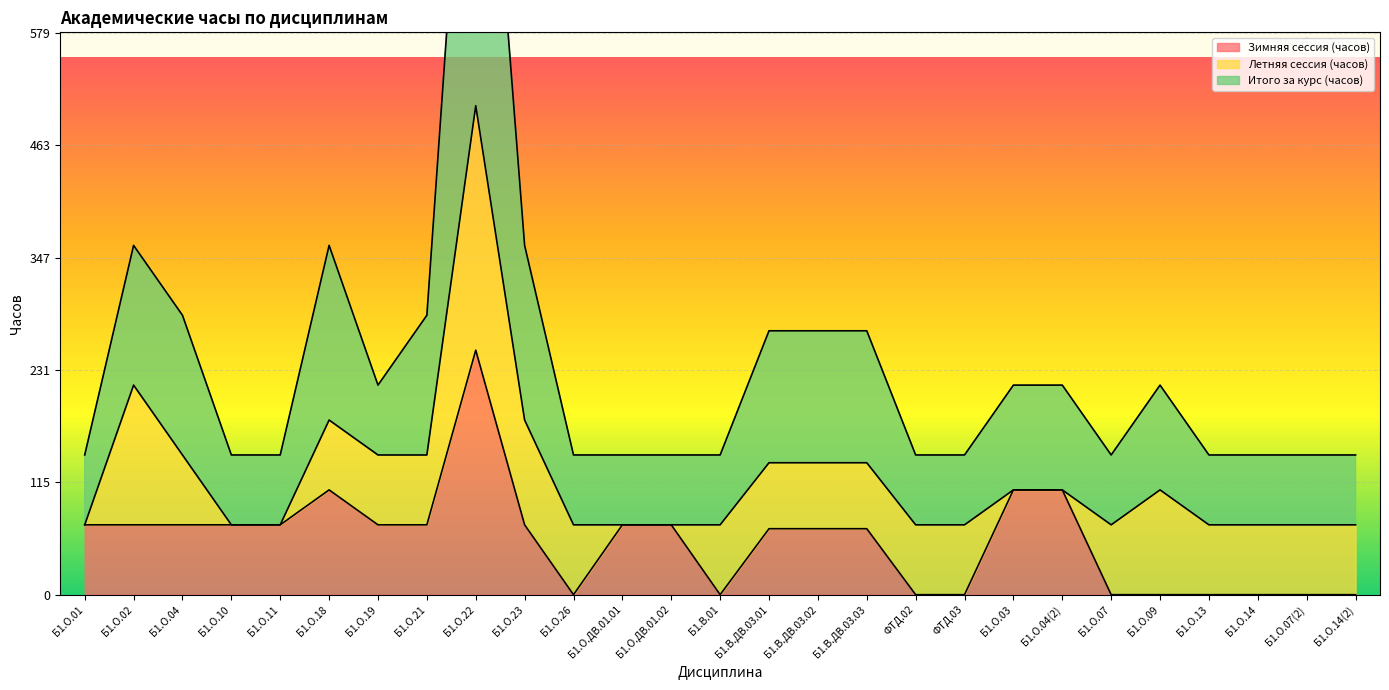

Is it true that Итого за курс (часов) equals 1008 at Б1.О.22?

True